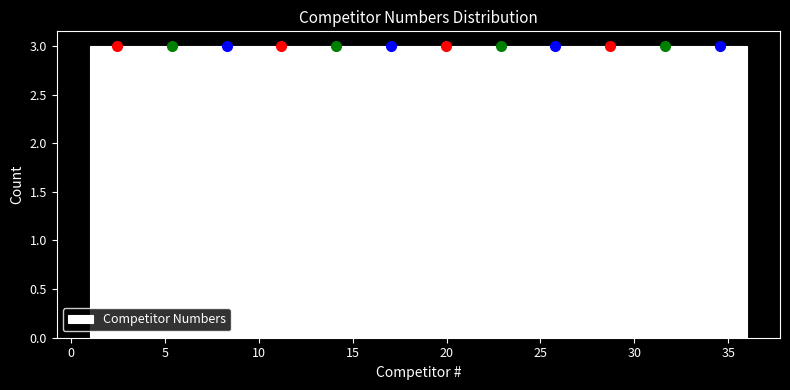

How tall is the bar that spans 18.5 to 21.5 on the x-axis? Neither the bar edges nor the heights are printed on the chart, so give them approximately, as read against the axes.

3